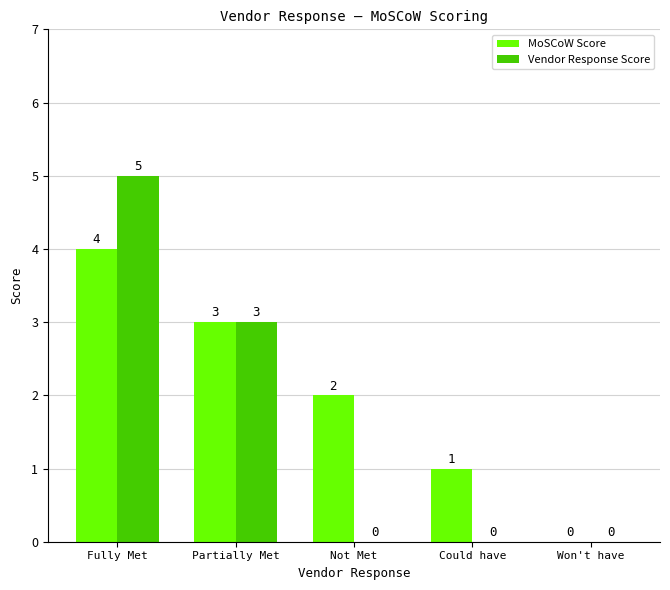

How many categories are shown in the chart?

5